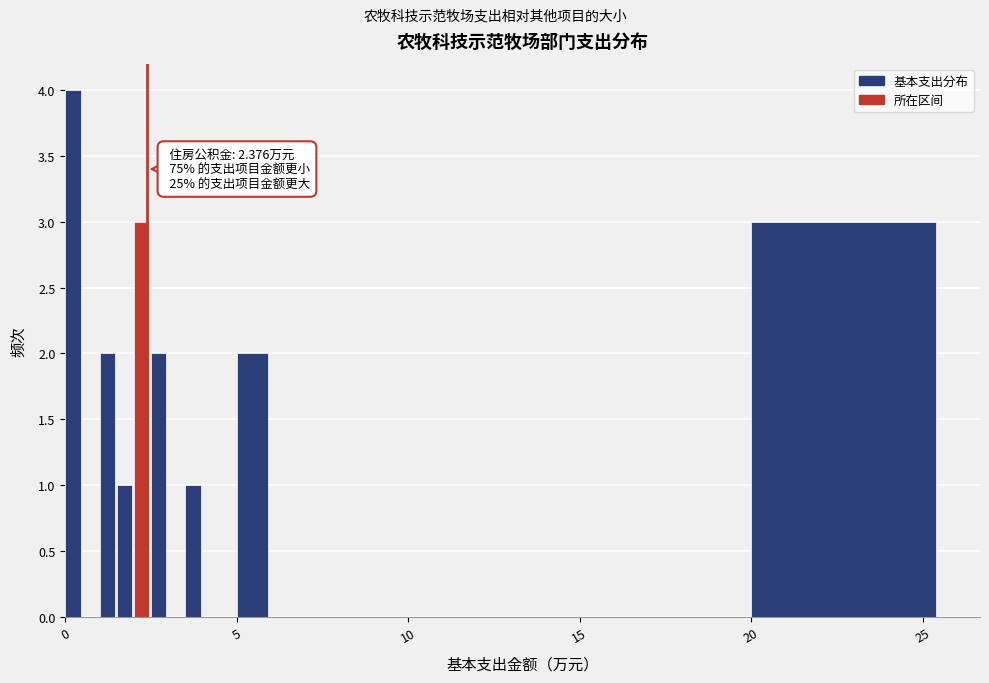

Around what value on the x-axis is the tallest bar? Give the approximate position of its centre, as read against the axis.

0.0